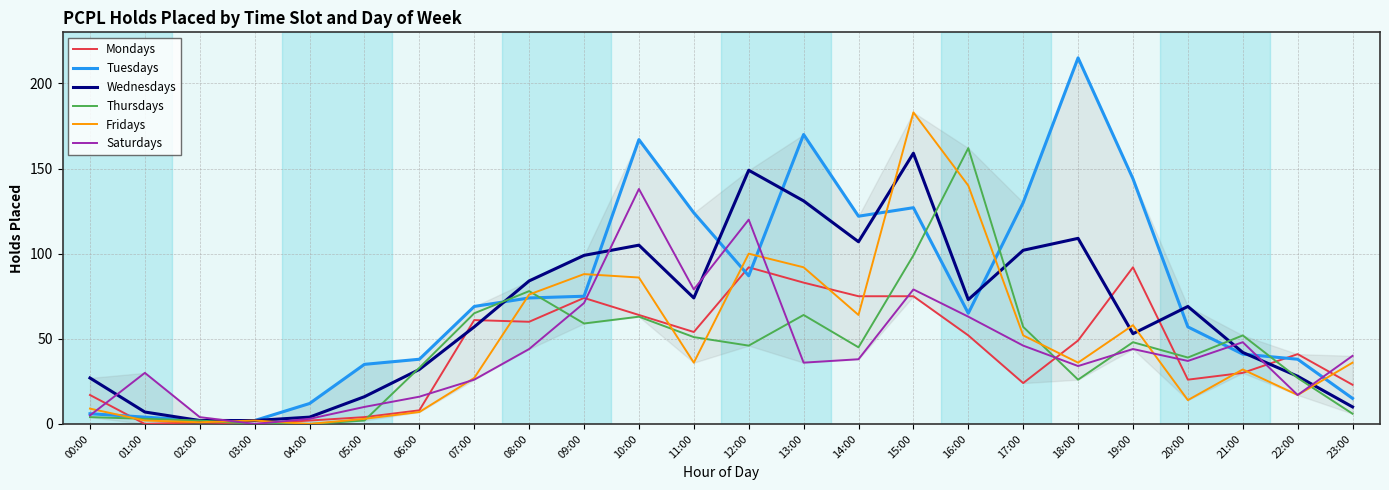

Is this an area chart (filled region under the line)?

No